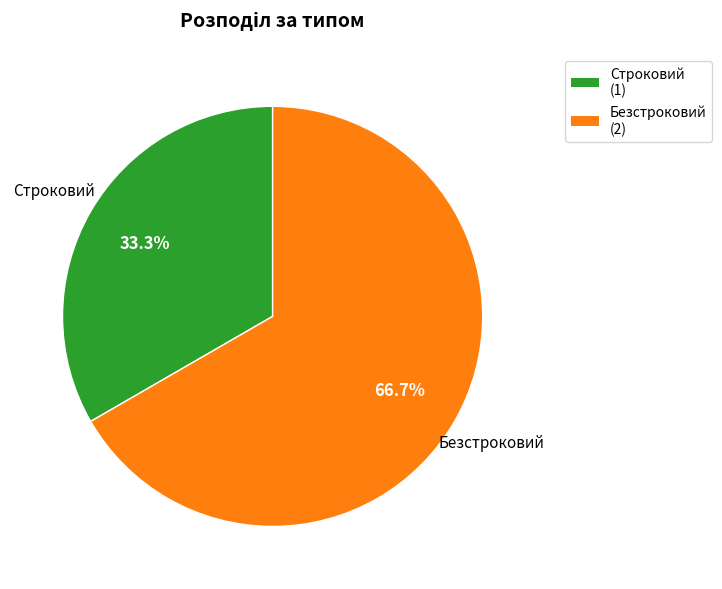

How many slices are in this pie chart?

2